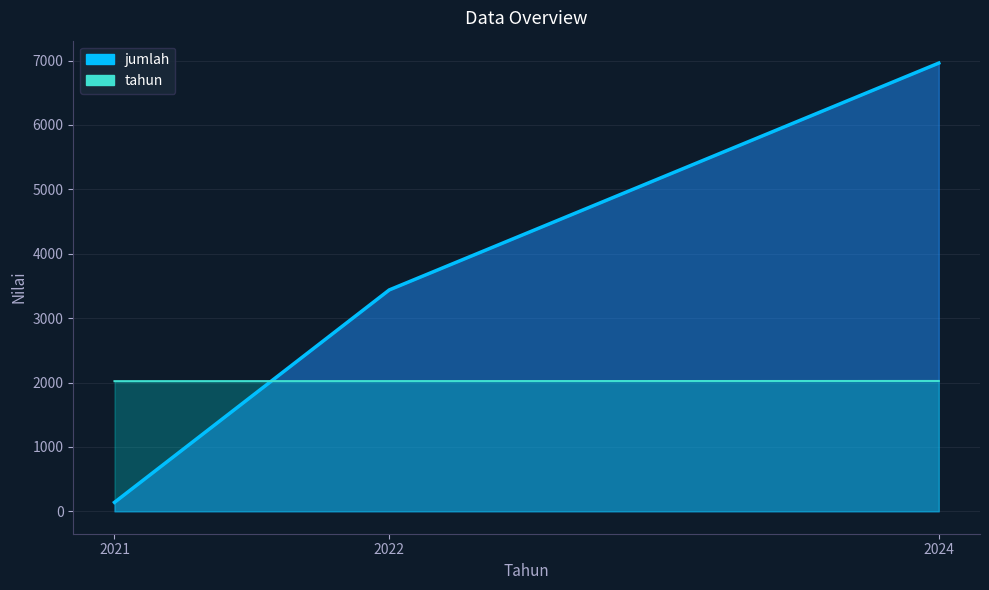

What is the difference between the highest and lowest values at 2022?

1416